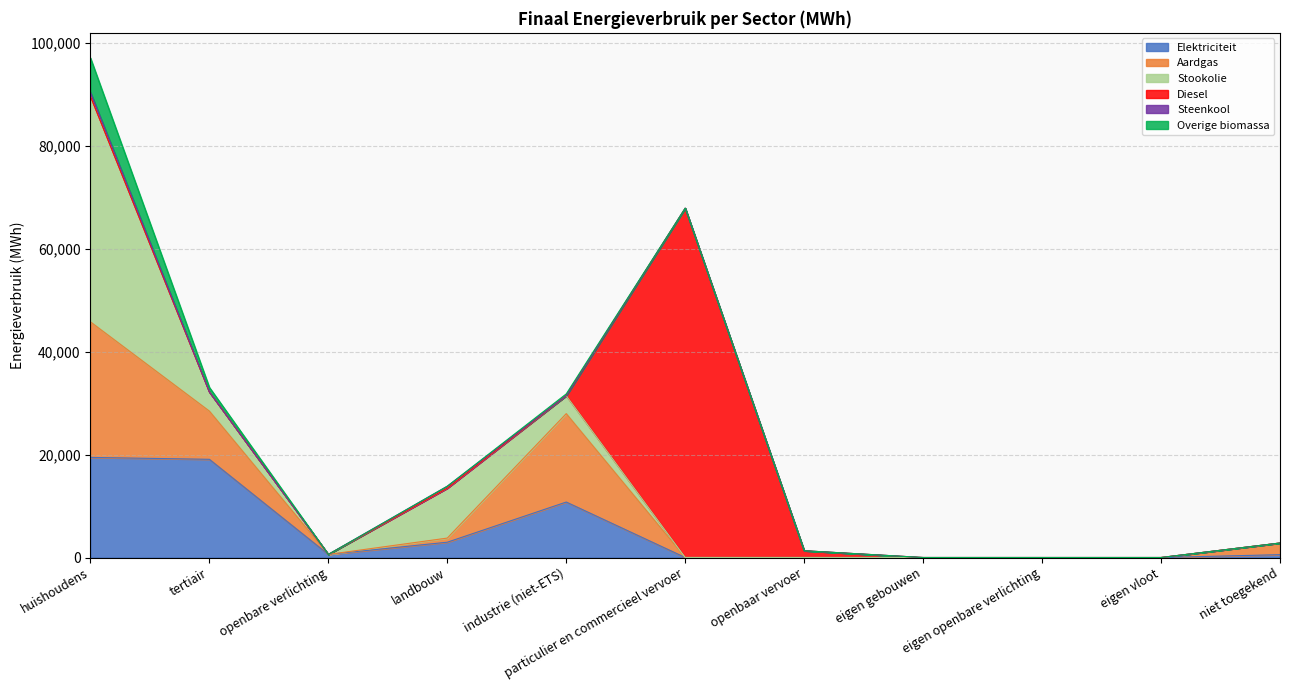

Does the chart have visible grid lines?

Yes